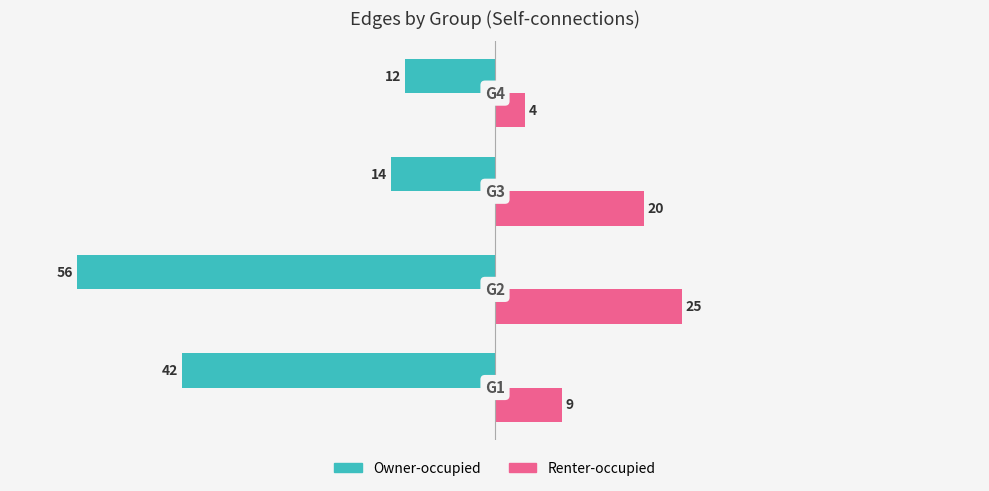

What is the sum of all Renter-occupied values?

58